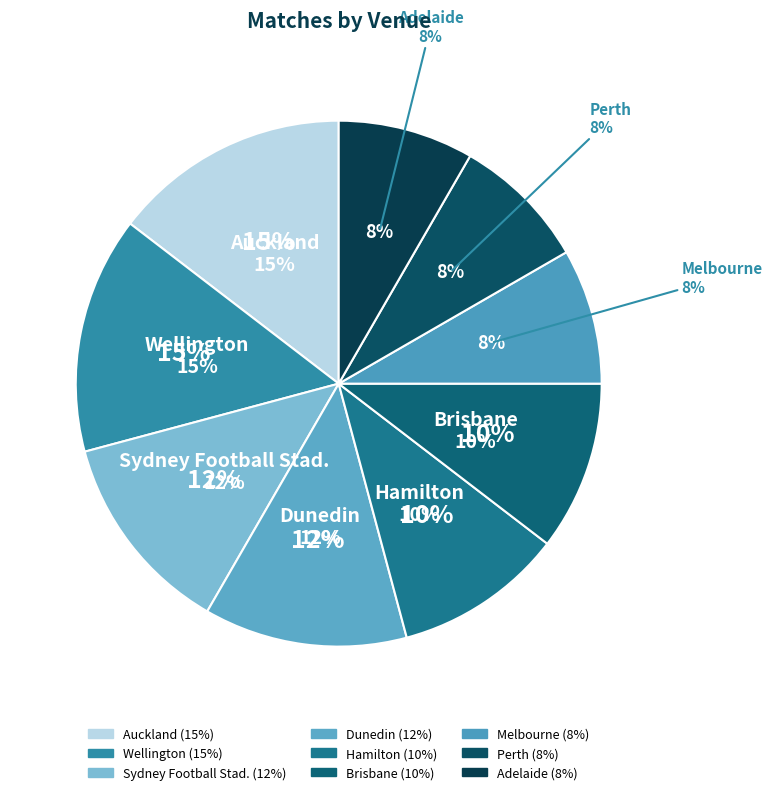

What is the smallest slice in the pie chart?

Melbourne